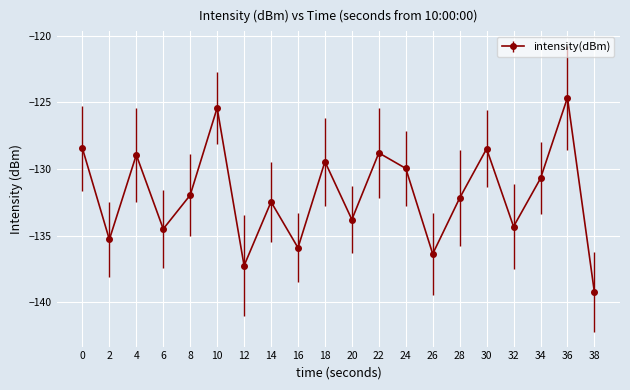

Which has a higher value, 26 or 18?

18